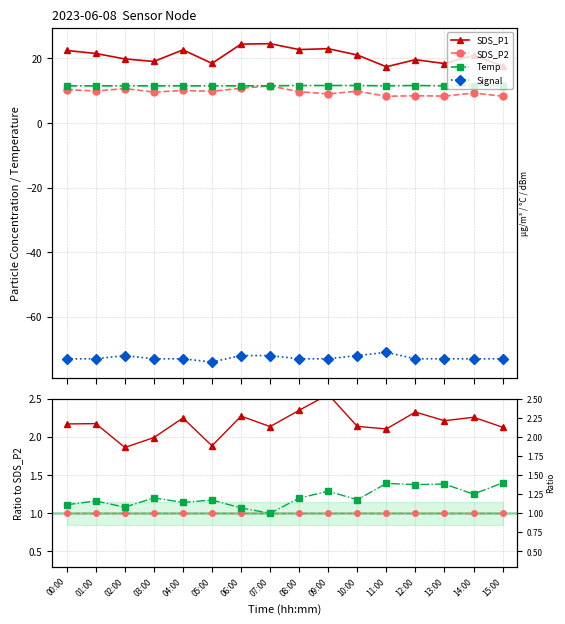

What are all the series names shown in the legend?

SDS_P1, SDS_P2, Temp, Signal